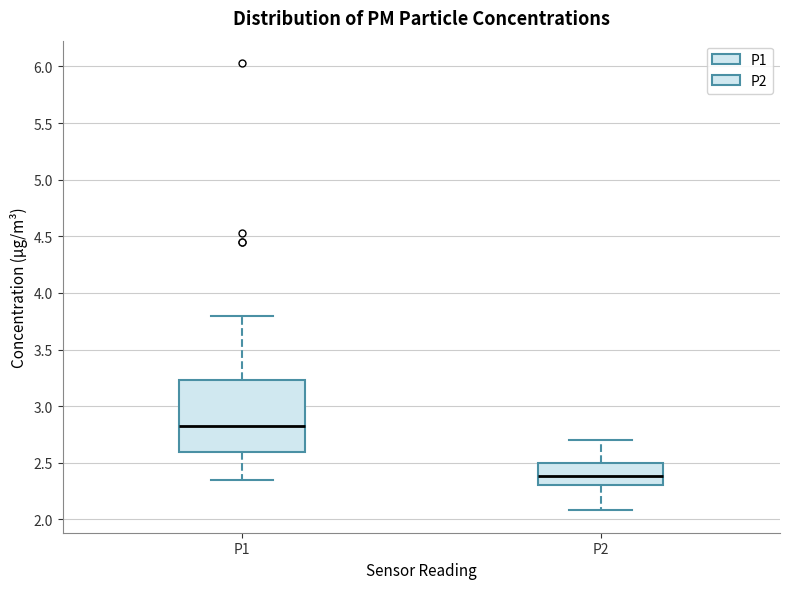

Where is the lower edge of the box for P1 on the y-axis? The values are not printed on the chart, so give them approximately, as read against the axis.

2.60